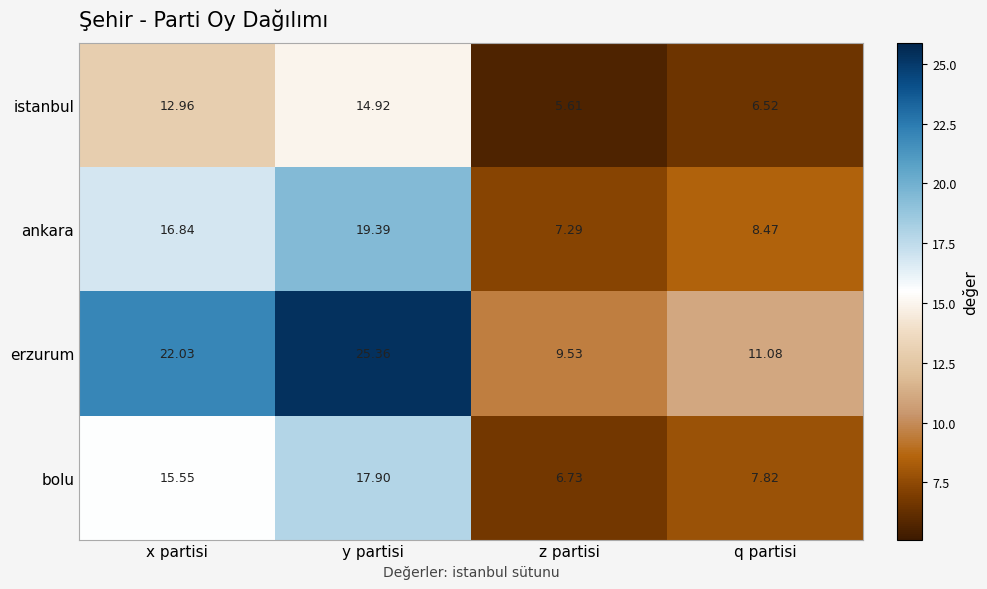

What is the spread (max minus min) of values at x partisi?

9.1